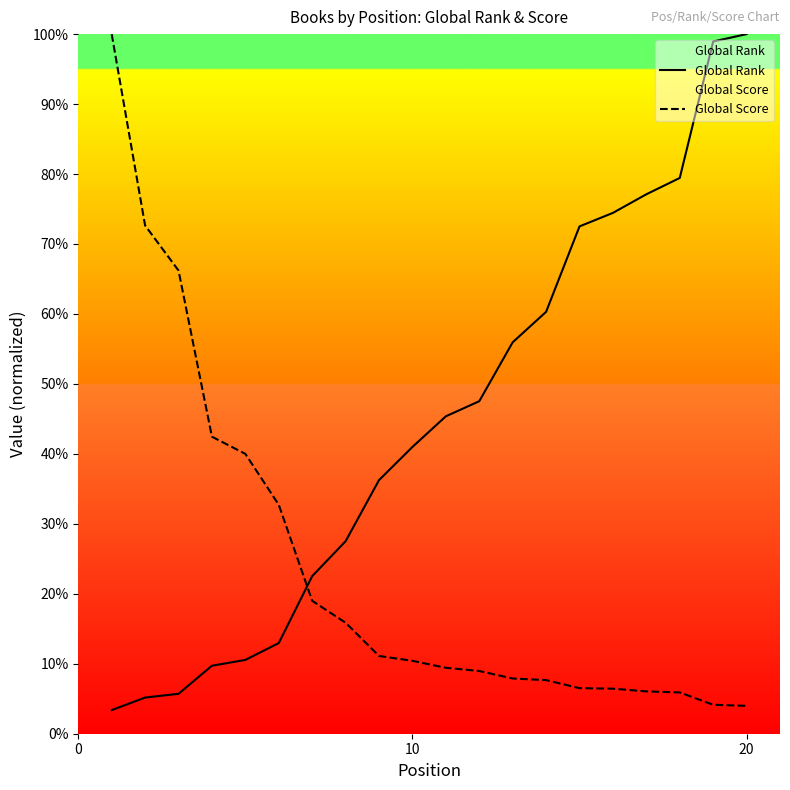

Reading left to right, transcribe all the data shown in this chart.

Global Rank: 252.9	387.8	427.9	728.7	791.1	971.6	1689.2	2063.6	2718.8	3074.2	3402.9	3564.5	4196.3	4522.7	5438.6	5583.5	5782.9	5957.9	7420.9	7500.0
Global Score: 7500.0	5448.3	4965.5	3183.9	3000.0	2454.0	1425.3	1189.7	833.3	781.6	706.9	672.4	592.0	574.7	488.5	482.8	454.0	442.5	310.3	298.9